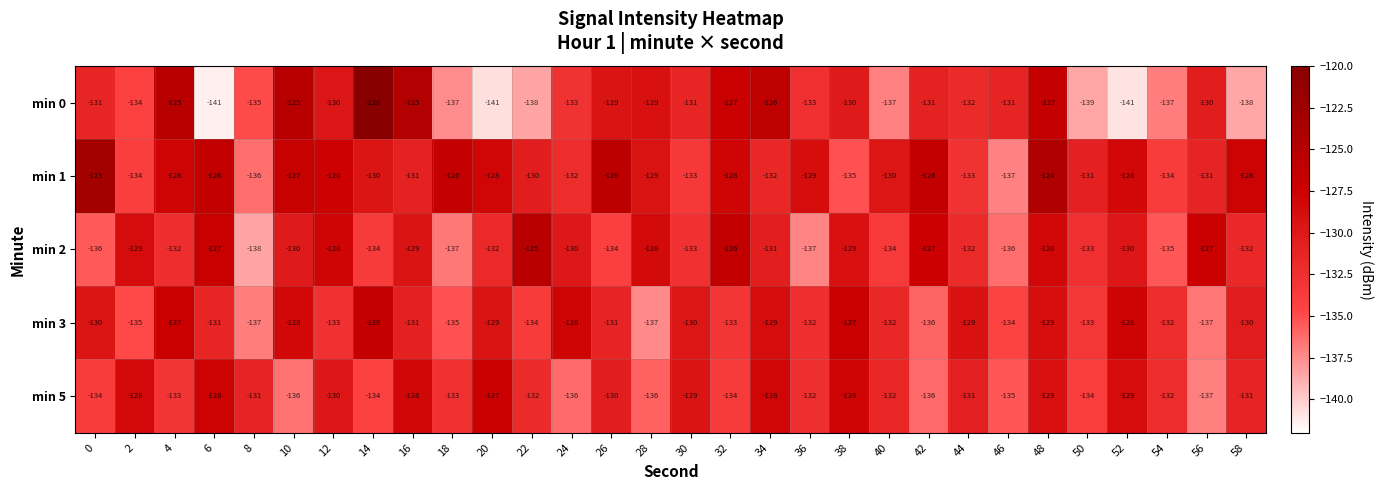

Which series has the largest range (max minus min)?

min 0